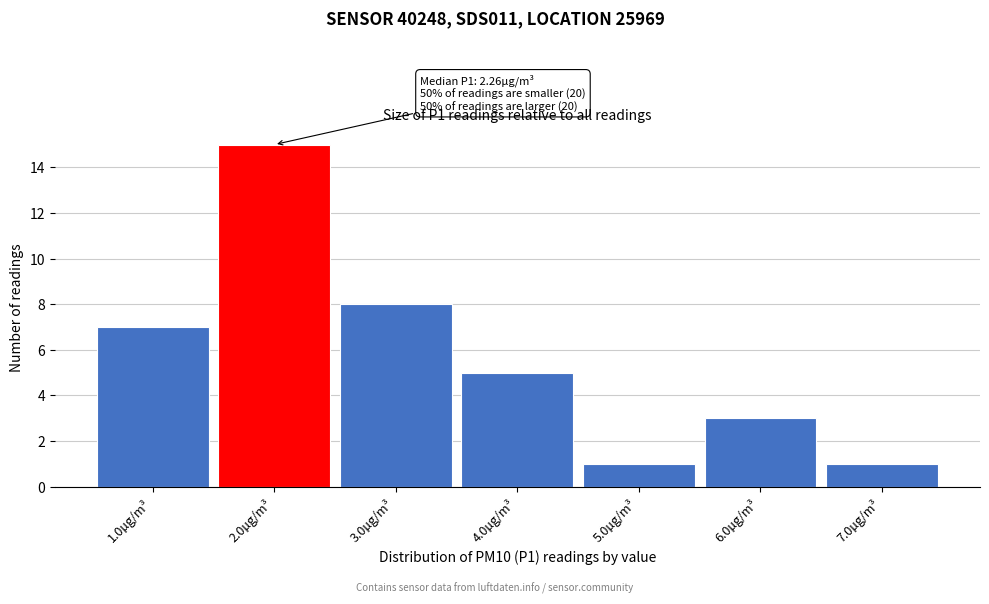

Which range on the x-axis has the tallest bar?

1.5 to 2.5